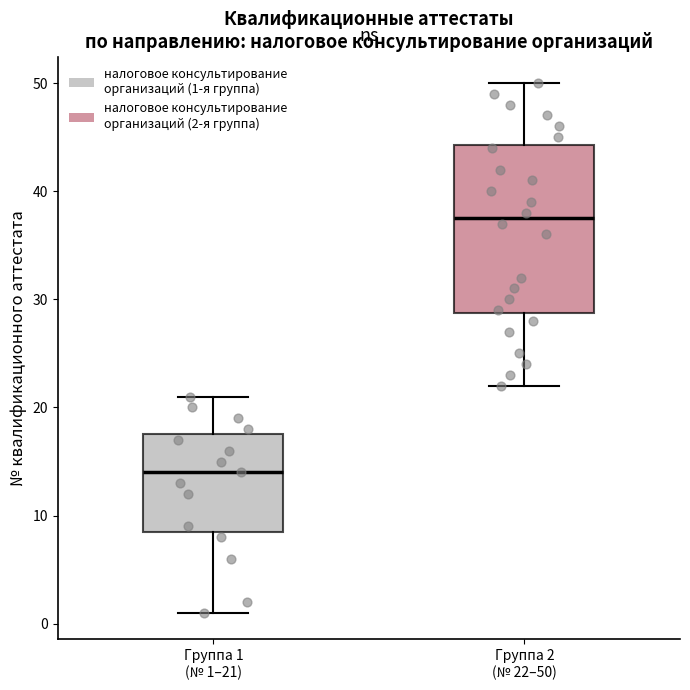

Reading left to right, read every box against the y-axis: the position of its median line, the range the box covers, and the ends of its whiskers. The values are not printed on the chart, so give them approximately, as read against the axis.

Группа 1 (№ 1–21): median 14, box 9 to 18, whiskers 1 to 21
Группа 2 (№ 22–50): median 38, box 29 to 44, whiskers 22 to 50